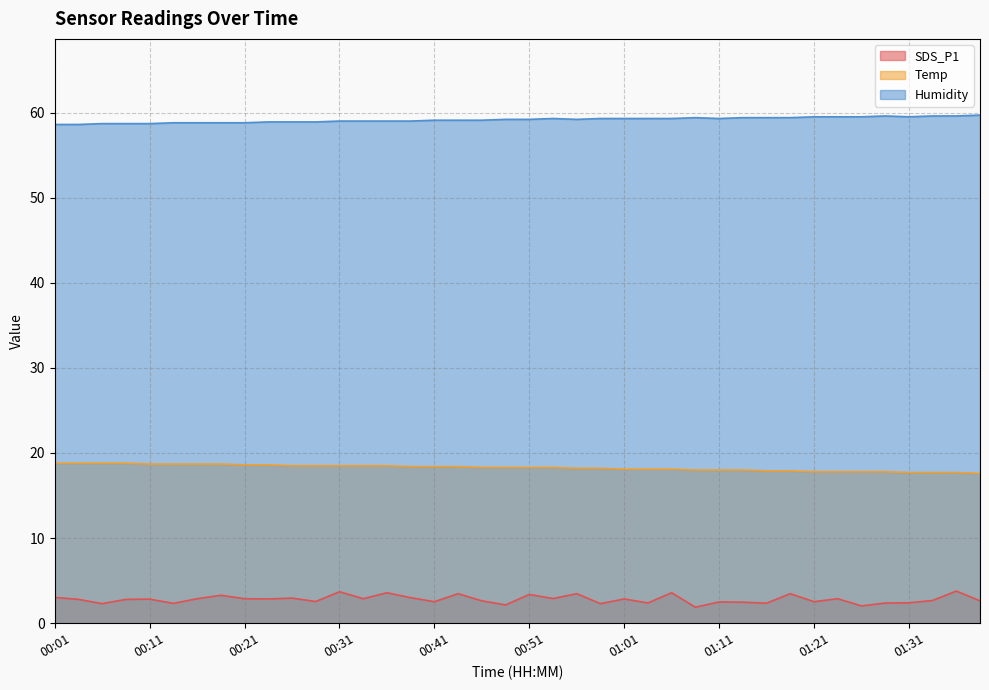

Is the value of SDS_P1 at 01:08 greater than the value of Temp at 00:38?

No